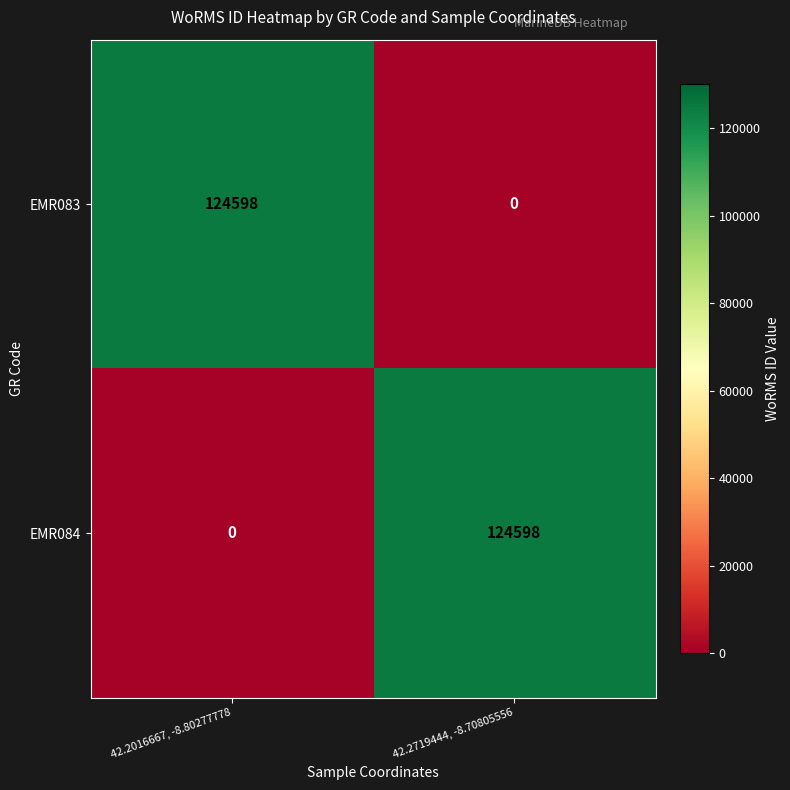

Is it true that EMR083 equals 75868 at 42.2719444, -8.70805556?

False